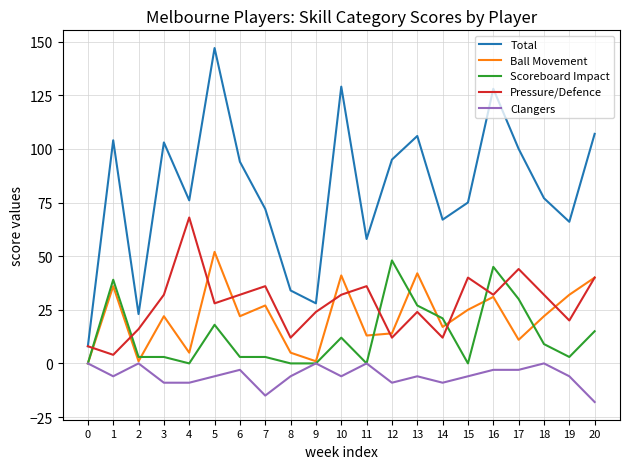

Reading left to right, what are all the values shown in this chart?

Total: 8	104	23	103	76	147	94	72	34	28	129	58	95	106	67	75	128	100	77	66	107
Ball Movement: 0	36	1	22	5	52	22	27	5	1	41	13	14	42	17	25	31	11	22	32	40
Scoreboard Impact: 0	39	3	3	0	18	3	3	0	0	12	0	48	27	21	0	45	30	9	3	15
Pressure/Defence: 8	4	16	32	68	28	32	36	12	24	32	36	12	24	12	40	32	44	32	20	40
Clangers: 0	-6	0	-9	-9	-6	-3	-15	-6	0	-6	0	-9	-6	-9	-6	-3	-3	0	-6	-18